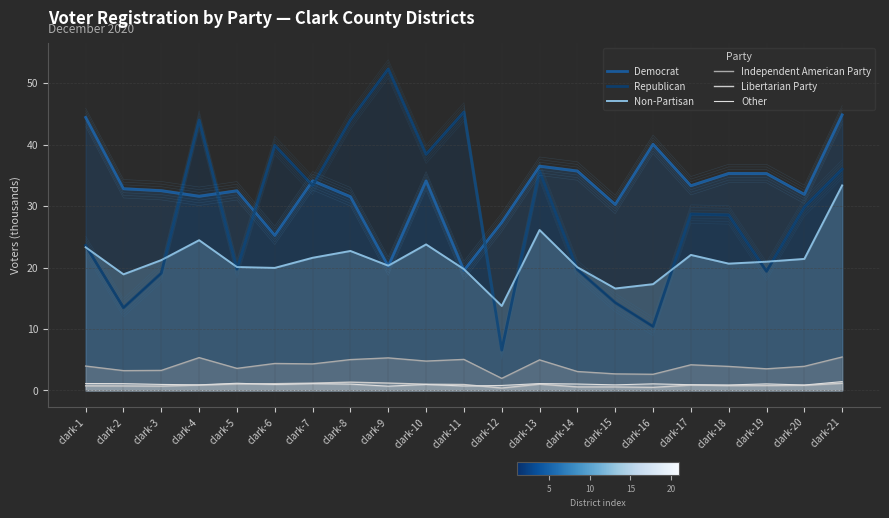

How many series are shown in this chart?

6